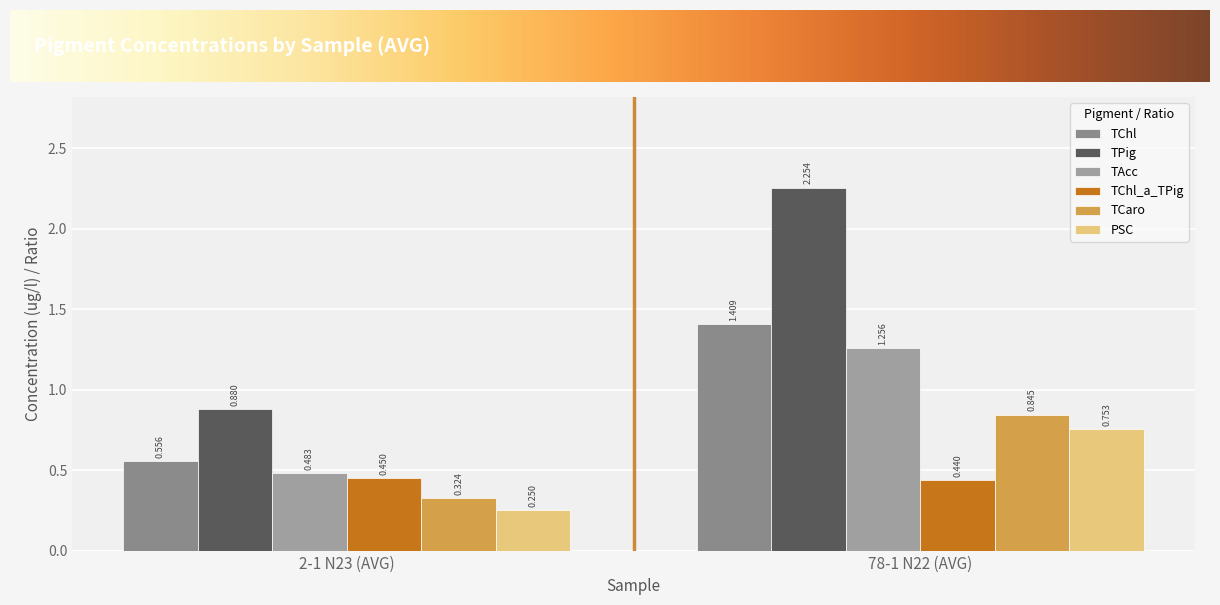

How many bars are there in each group?

6